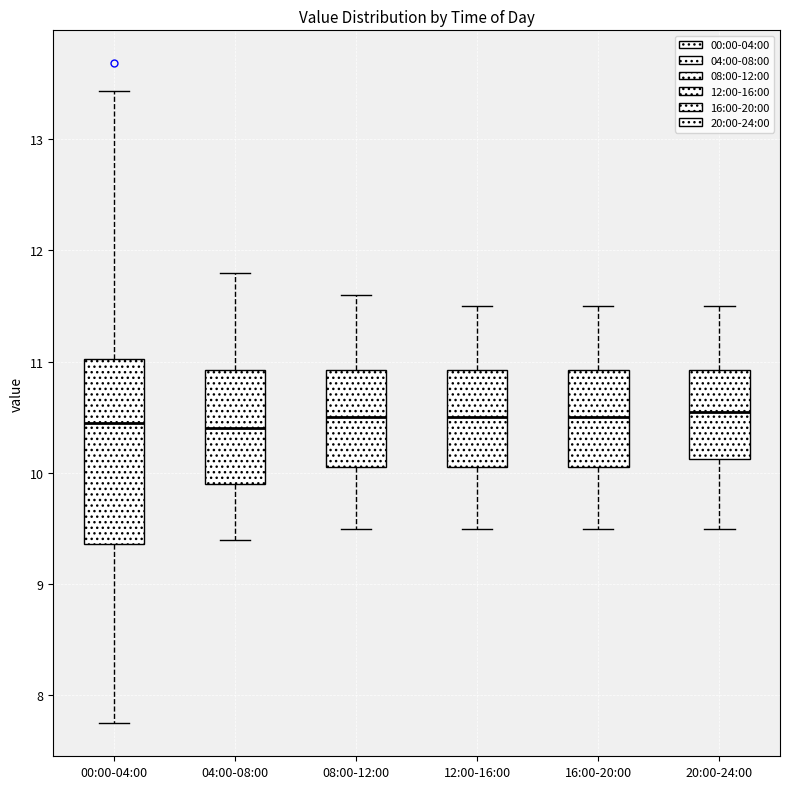

Reading left to right, transcribe this box plot: for each box, give where its median line is, the range the box spans, and where its two whiskers end, as read against the y-axis. The values are not printed on the chart, so give them approximately, as read against the axis.

00:00-04:00: median 10.5, box 9.4 to 11.0, whiskers 7.8 to 13.4
04:00-08:00: median 10.4, box 9.9 to 10.9, whiskers 9.4 to 11.8
08:00-12:00: median 10.5, box 10.1 to 10.9, whiskers 9.5 to 11.6
12:00-16:00: median 10.5, box 10.1 to 10.9, whiskers 9.5 to 11.5
16:00-20:00: median 10.5, box 10.1 to 10.9, whiskers 9.5 to 11.5
20:00-24:00: median 10.6, box 10.1 to 10.9, whiskers 9.5 to 11.5